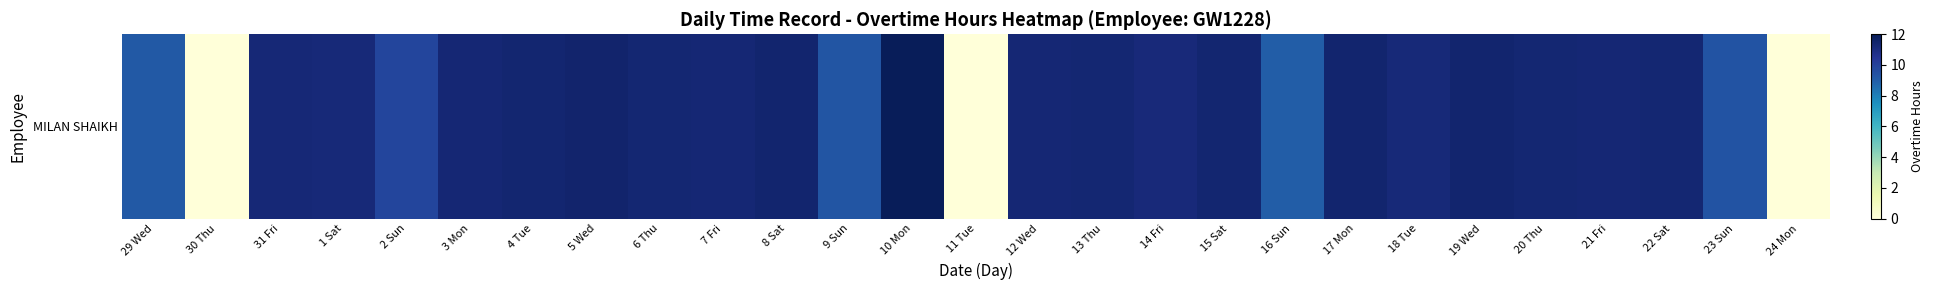

Reading left to right, transcribe all the data shown in this chart.

29 Wed=9.2	30 Thu=0.0	31 Fri=11.2	1 Sat=11.2	2 Sun=9.9	3 Mon=11.3	4 Tue=11.4	5 Wed=11.4	6 Thu=11.3	7 Fri=11.3	8 Sat=11.4	9 Sun=9.3	10 Mon=11.9	11 Tue=0.0	12 Wed=11.3	13 Thu=11.3	14 Fri=11.1	15 Sat=11.3	16 Sun=9.0	17 Mon=11.4	18 Tue=11.2	19 Wed=11.4	20 Thu=11.3	21 Fri=11.3	22 Sat=11.3	23 Sun=9.3	24 Mon=0.0